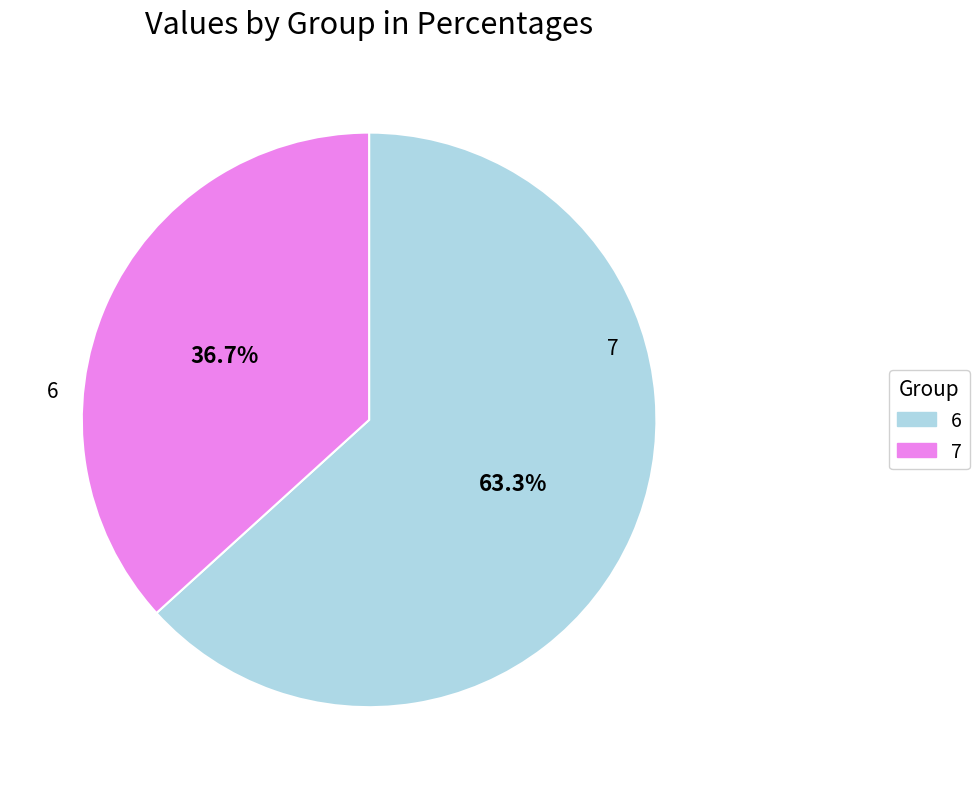

How many segments does this pie chart have?

2